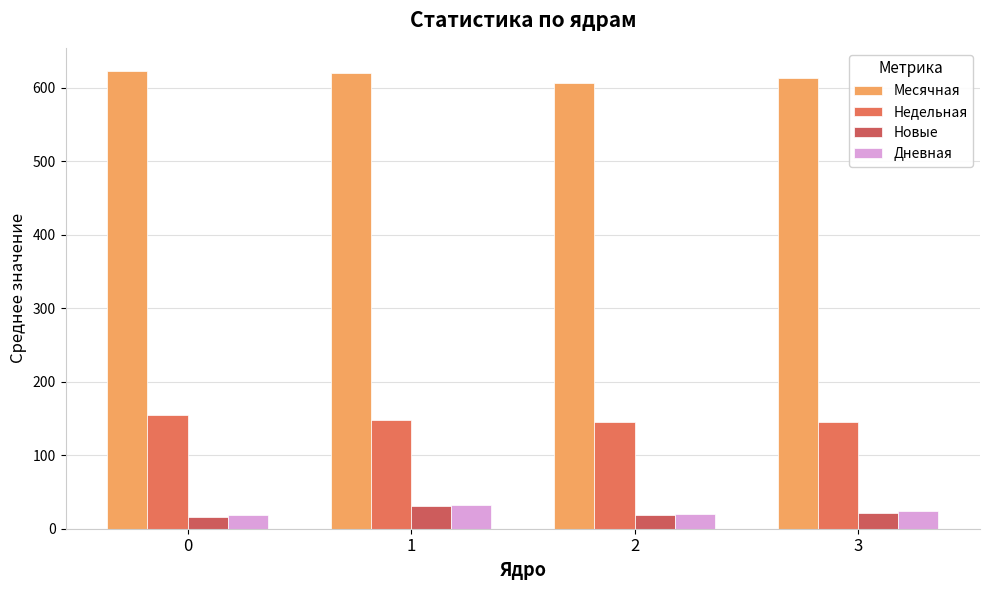

Reading left to right, transcribe all the data shown in this chart.

Месячная: 0=623.0	1=620.5	2=606.6	3=613.0
Недельная: 0=154.6	1=148.0	2=144.7	3=145.0
Новые: 0=16.3	1=30.5	2=18.1	3=22.0
Дневная: 0=18.7	1=32.5	2=20.7	3=24.0